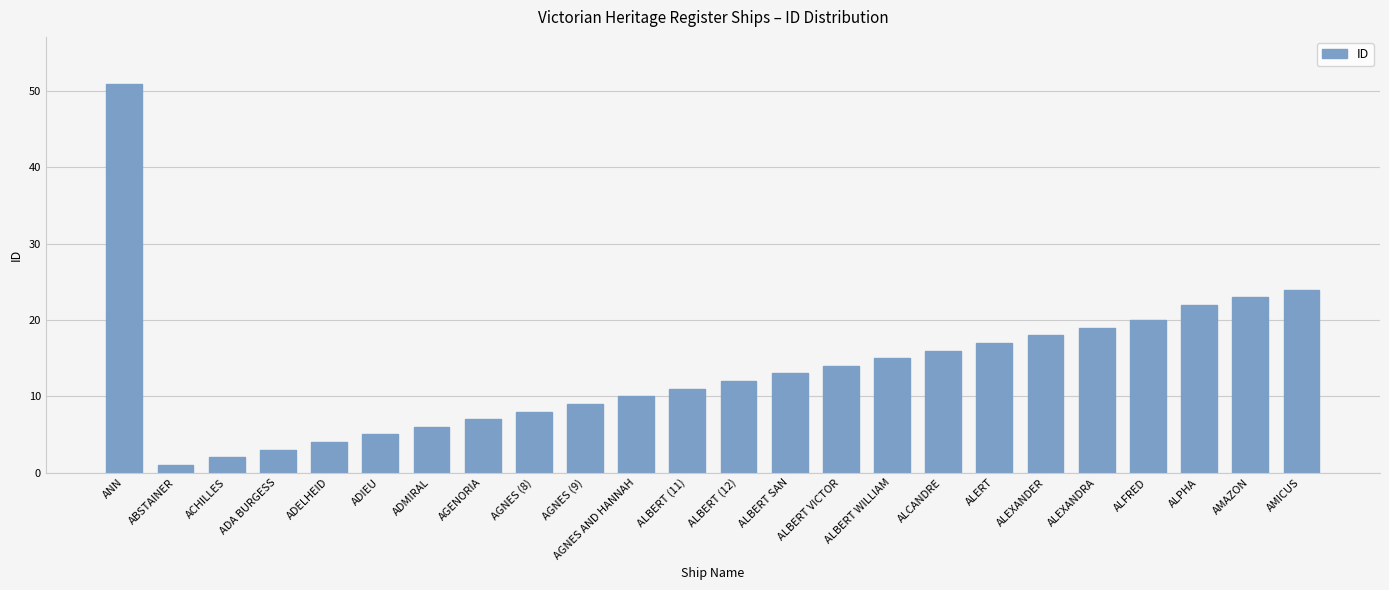

What position from the right is ADELHEID?

20